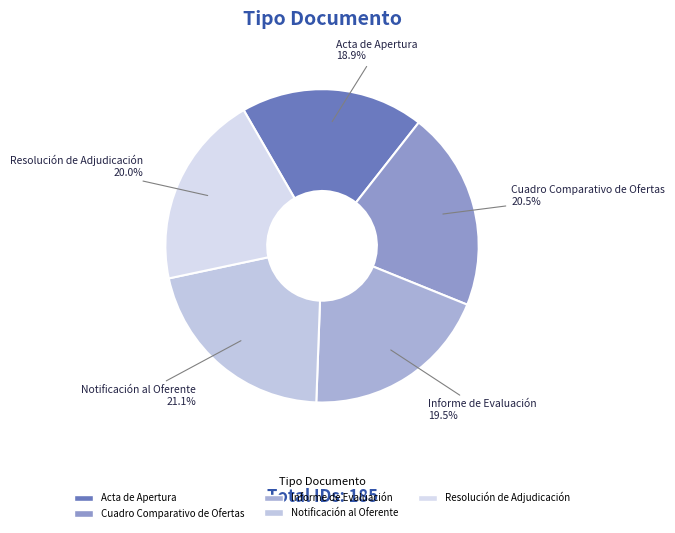

Count the number of slices in the pie.

5